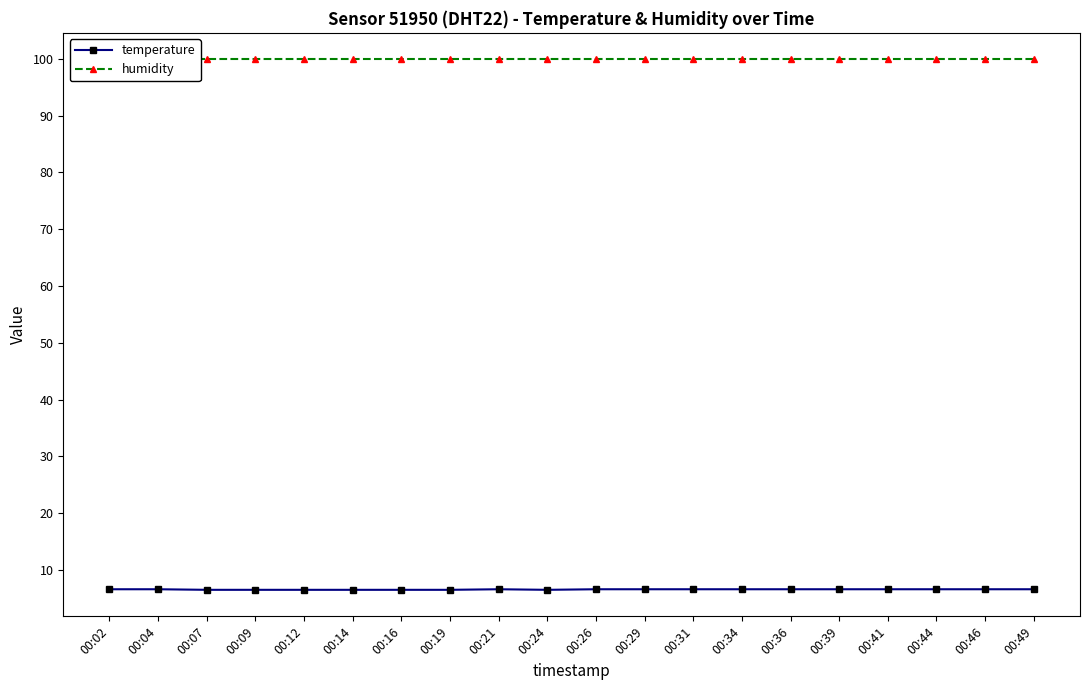

What is the value of the humidity point at the 4th from the left?

99.9